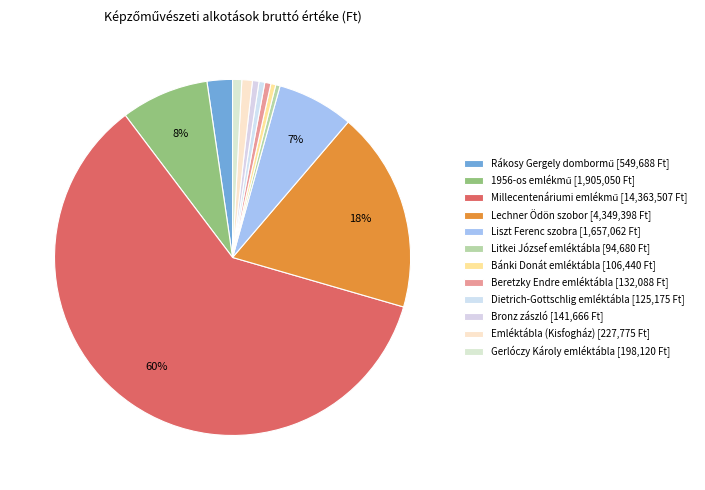

How many segments does this pie chart have?

12